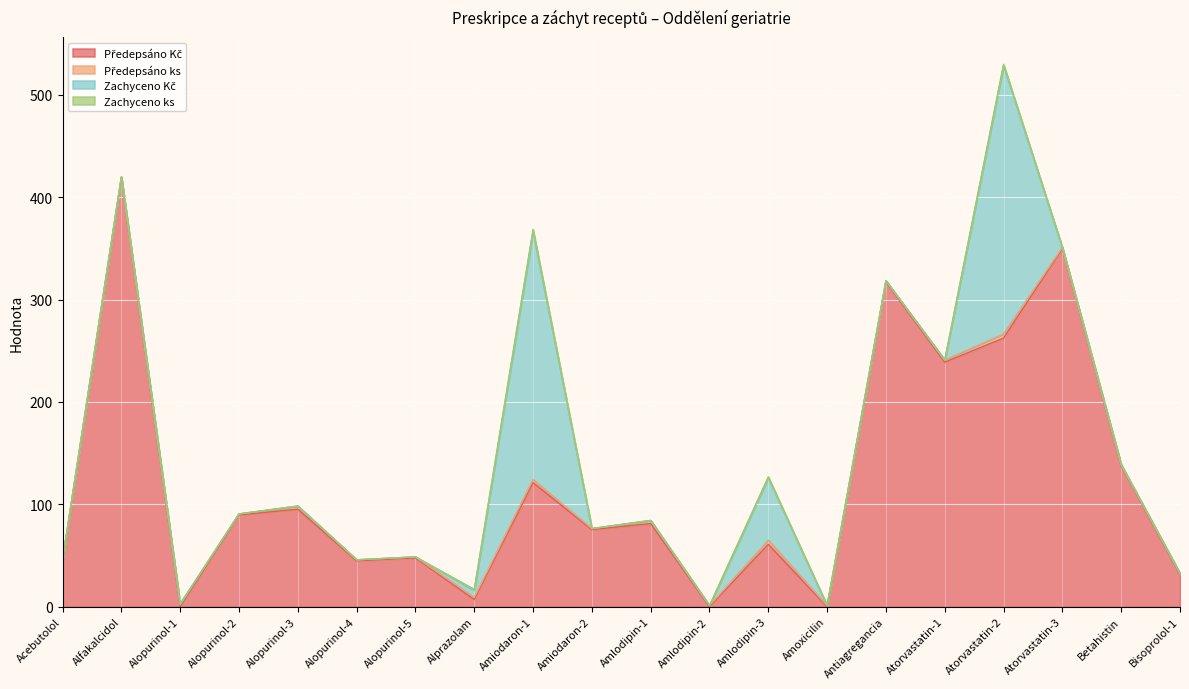

True or false: Zachyceno ks has more than 1 points higher than both neighbors.

True